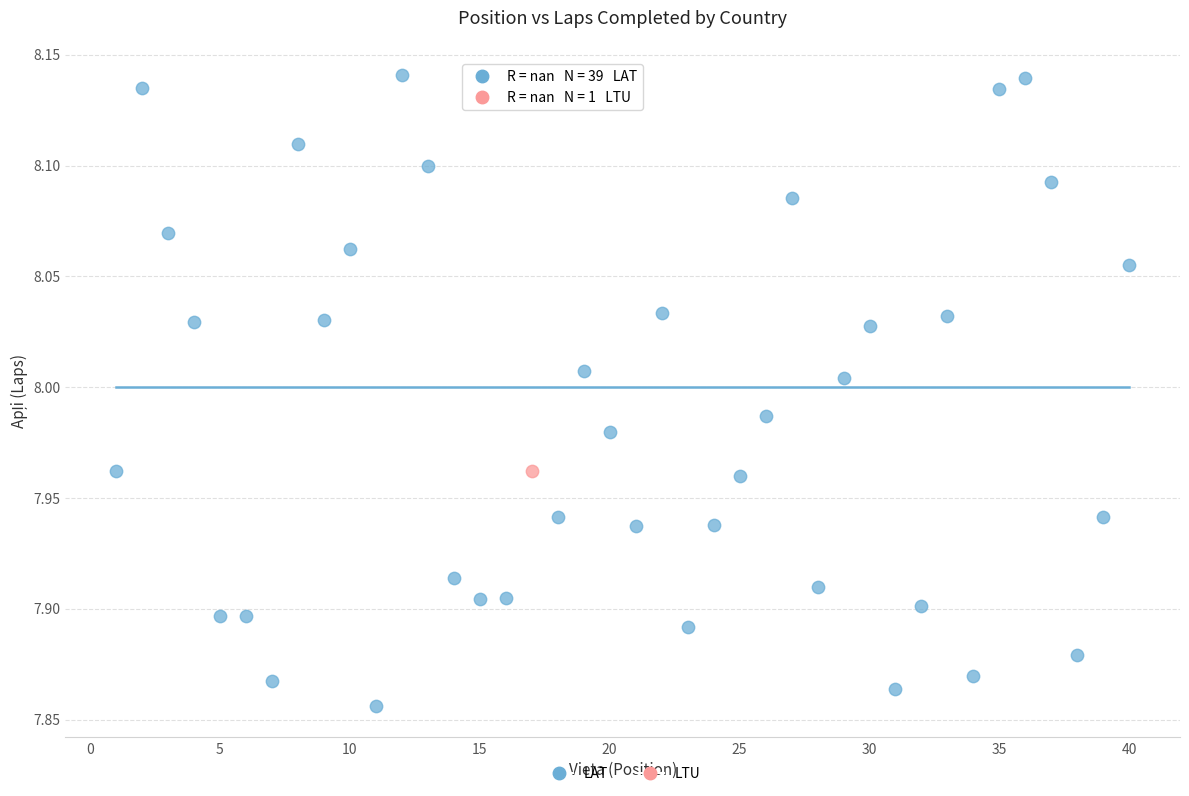

What are all the series names shown in the legend?

LAT, LTU